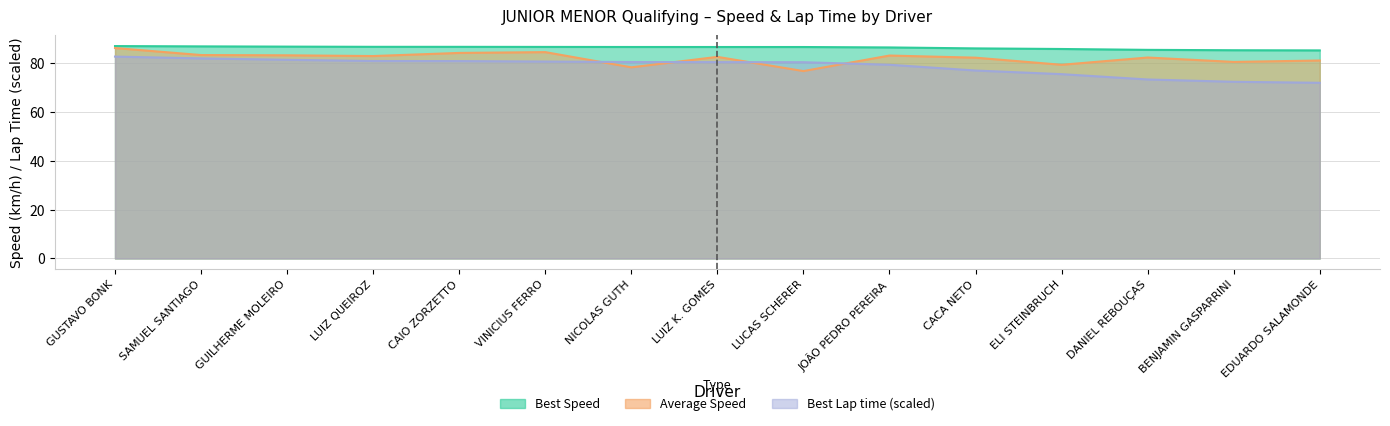

True or false: Best Lap time has a value of 124.9 at GUSTAVO BONK.

False